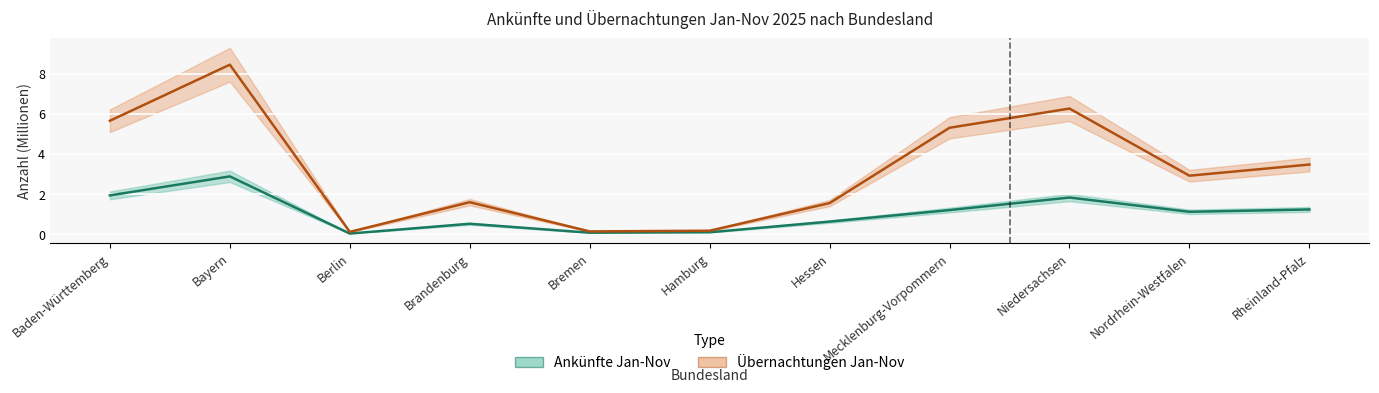

Where does the Ankünfte Jan-Nov series first go above 1?

Baden-Württemberg